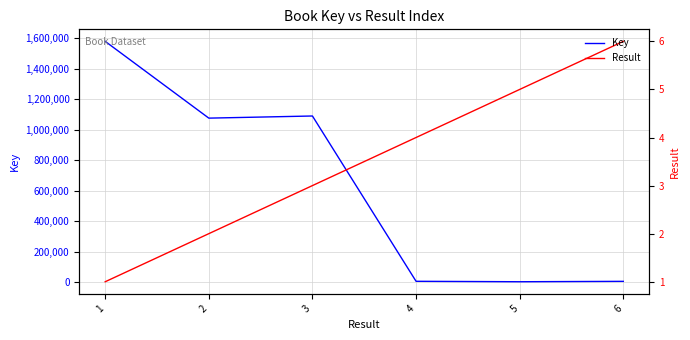

What is the difference between the second highest and second lowest values in the Key series?

1083208